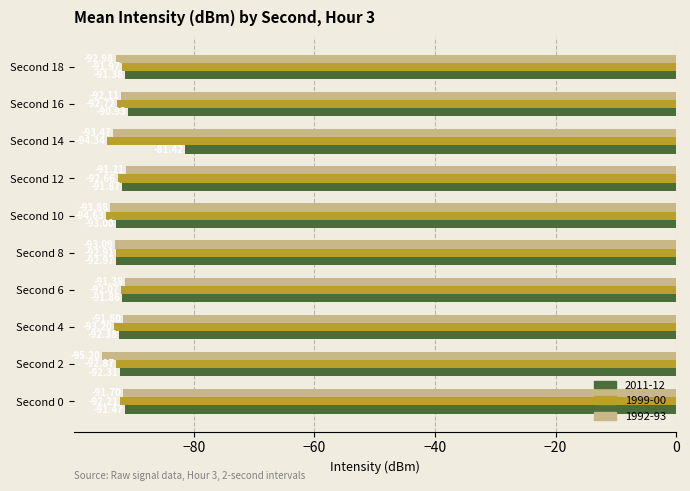

Which series has the widest spread of values?

2011-12